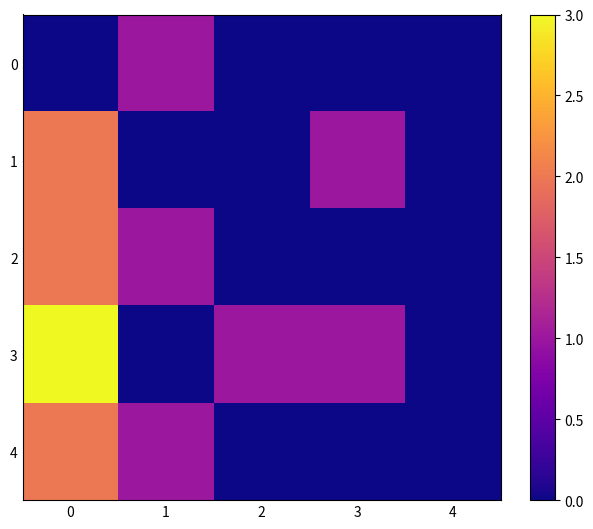

How many data points does each series have?

5